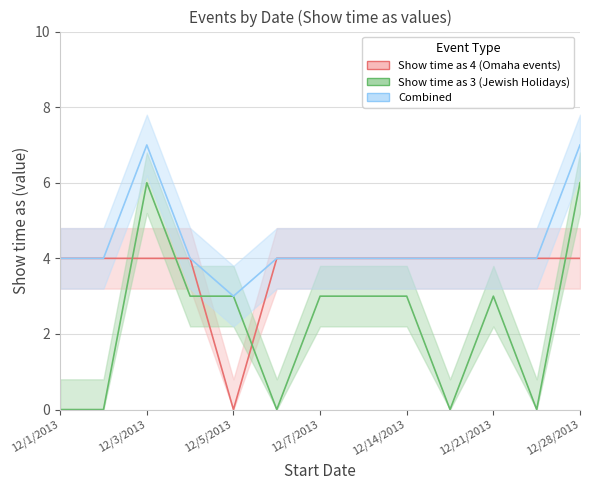

Is this an area chart (filled region under the line)?

No